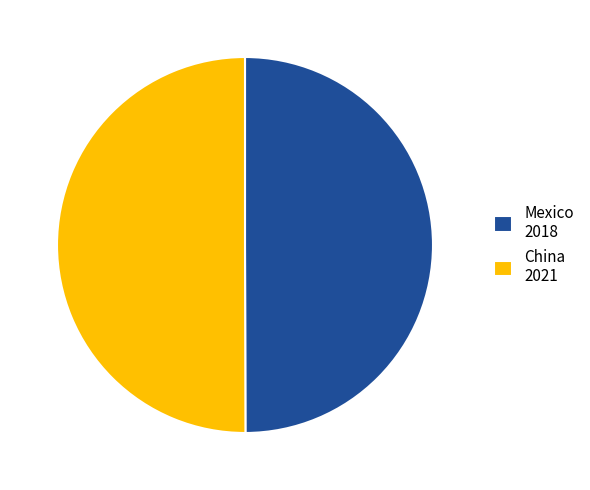

Do China 2021 and Mexico 2018 together represent more than half of the pie?

Yes